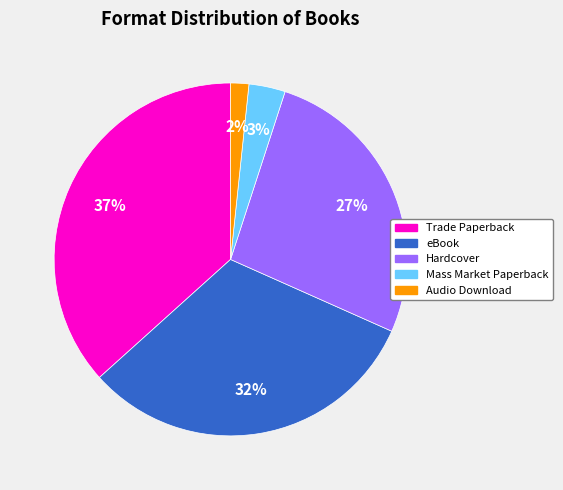

Is there a majority slice in this chart?

No